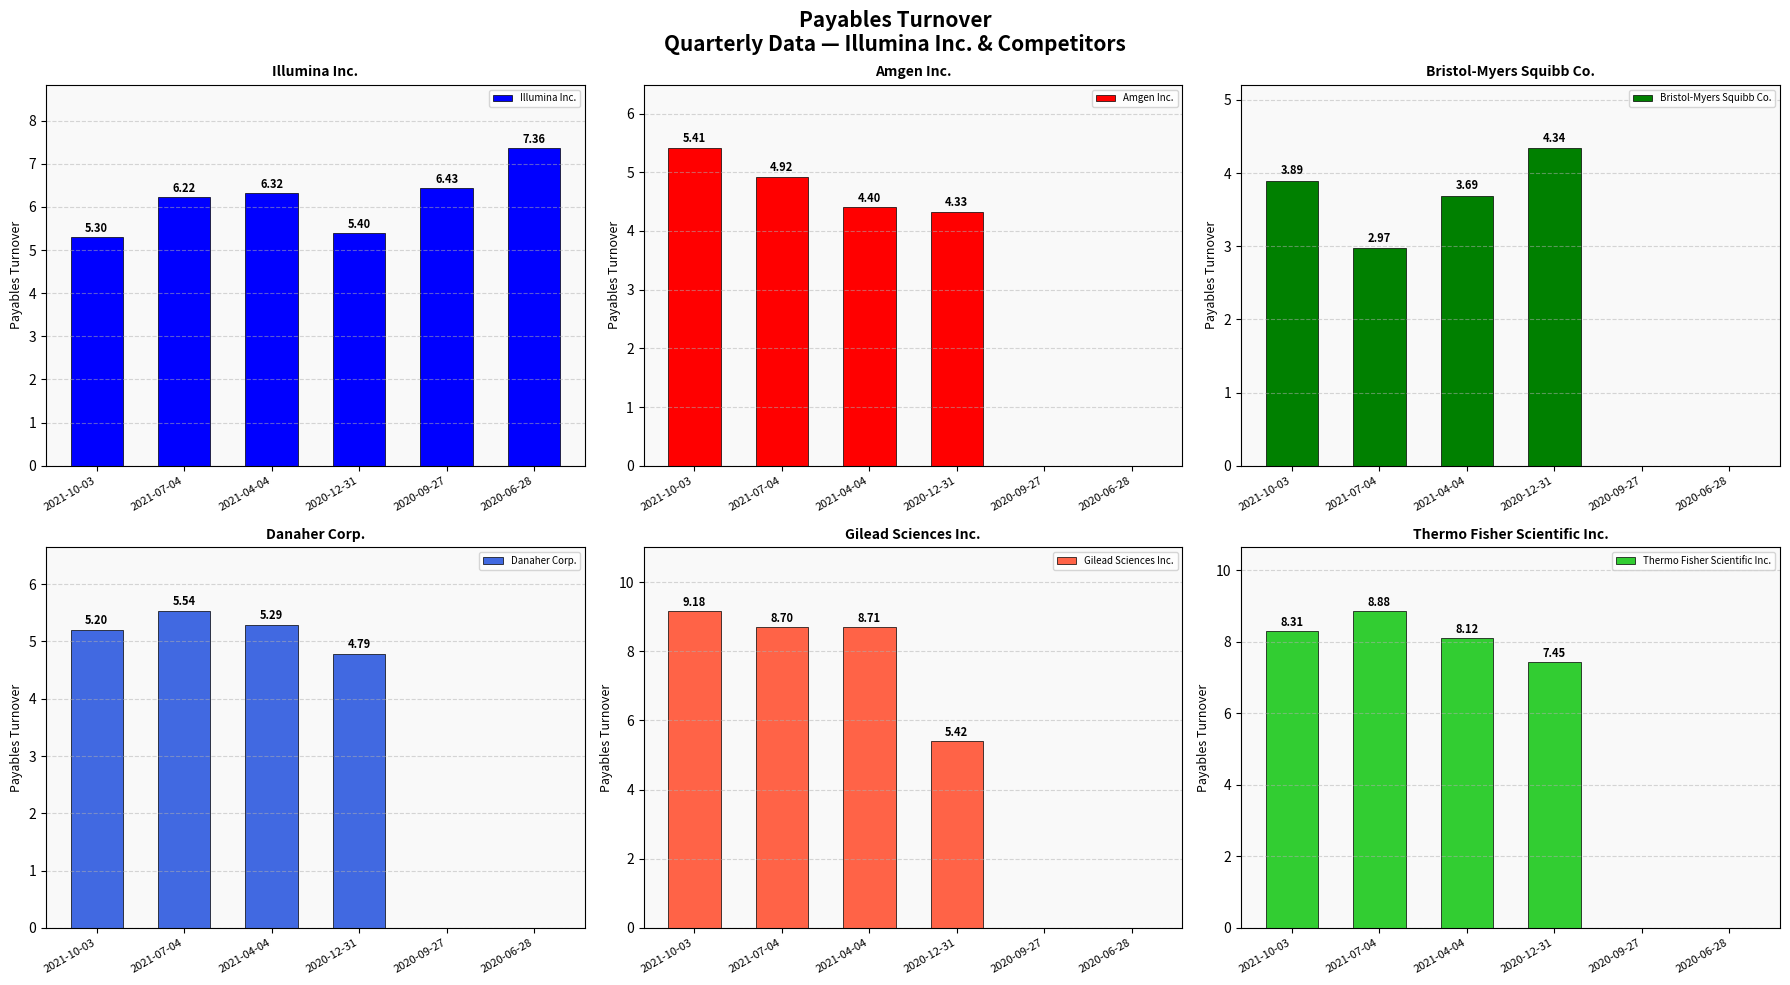

The Illumina Inc. series shows 3.1 at 2021-10-03. True or false?

False